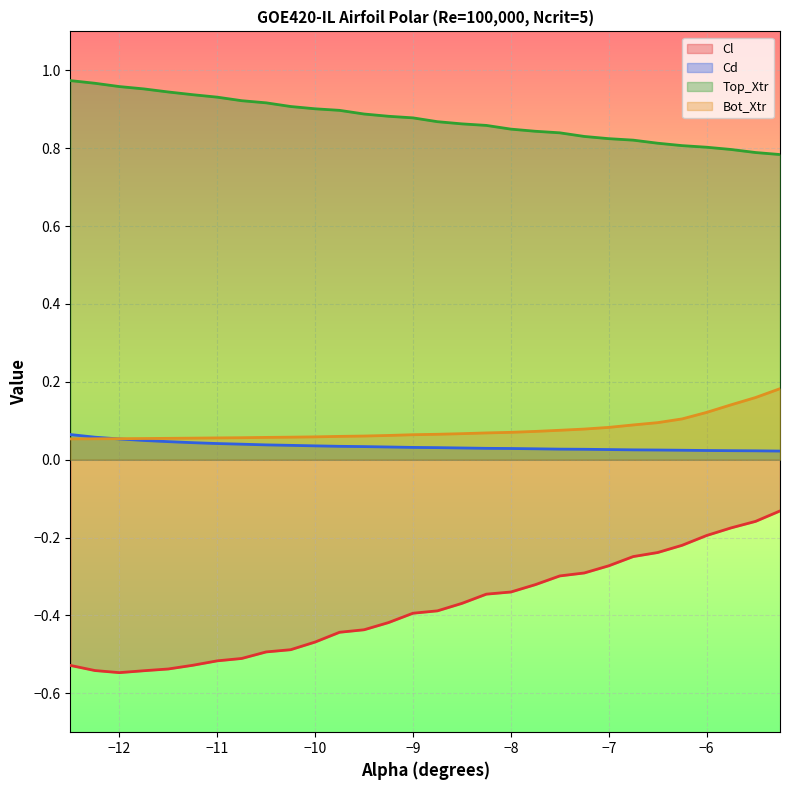

What value does the Cl series have at -11.75?

-0.5